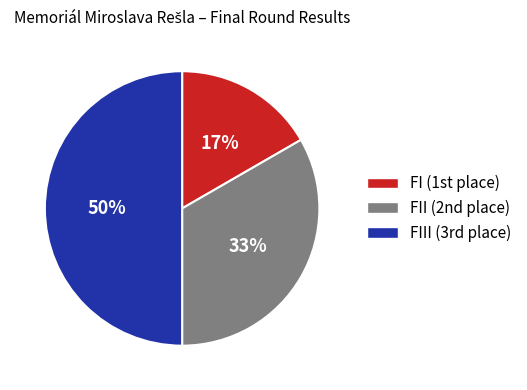

To the nearest percent, what is the difference between the largest and smallest slice percentages?

33%